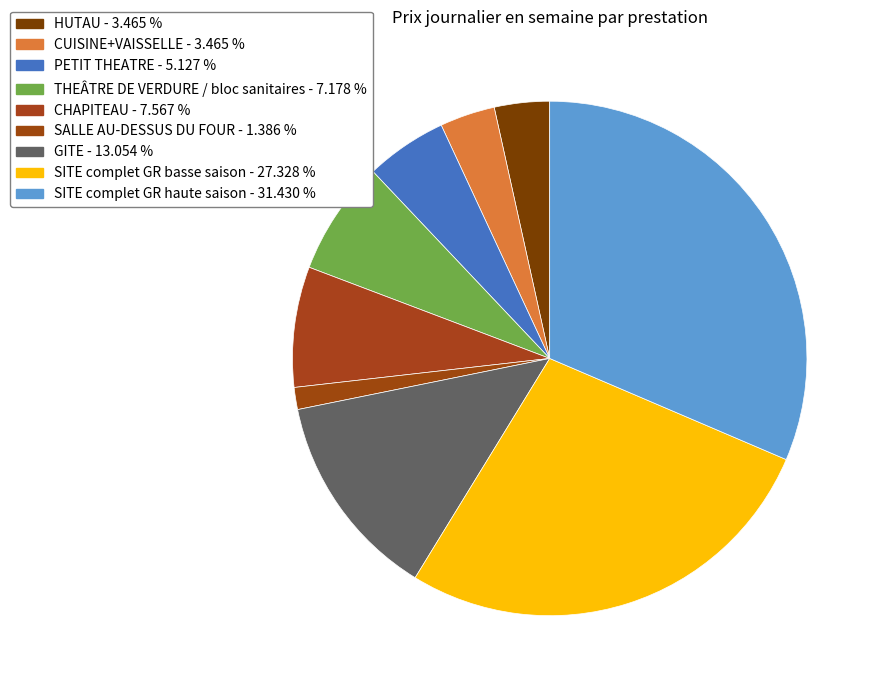

Do CUISINE+VAISSELLE and SALLE AU-DESSUS DU FOUR together represent more than half of the pie?

No